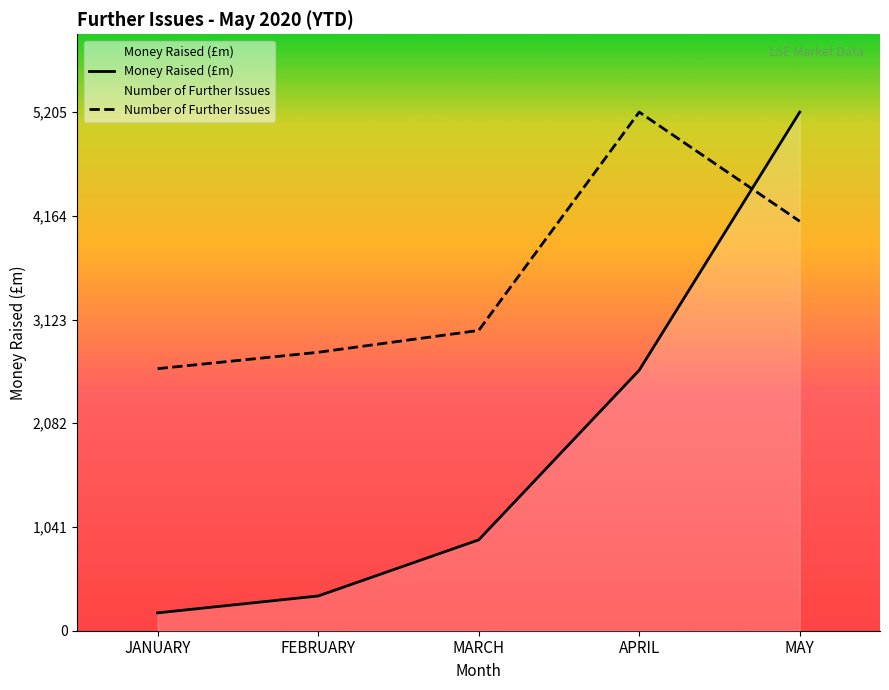

Rank the series by their average value, from highest to lowest.

Number of Further Issues, Money Raised (£m)